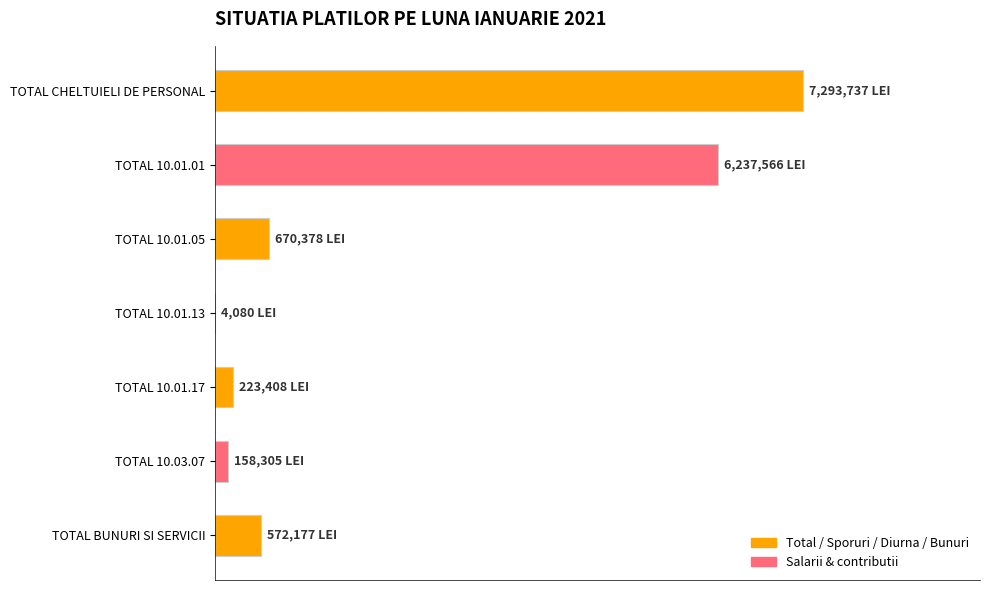

Are the bars horizontal?

Yes